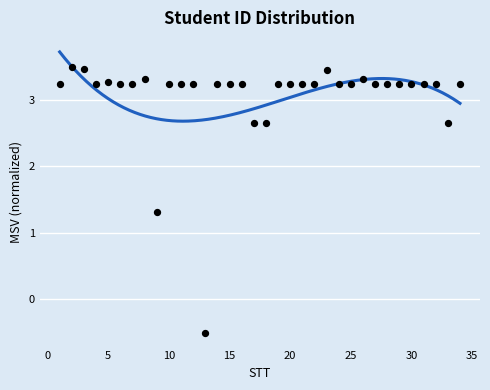

What Y value in the scatter plot is closest to 1?

1.3